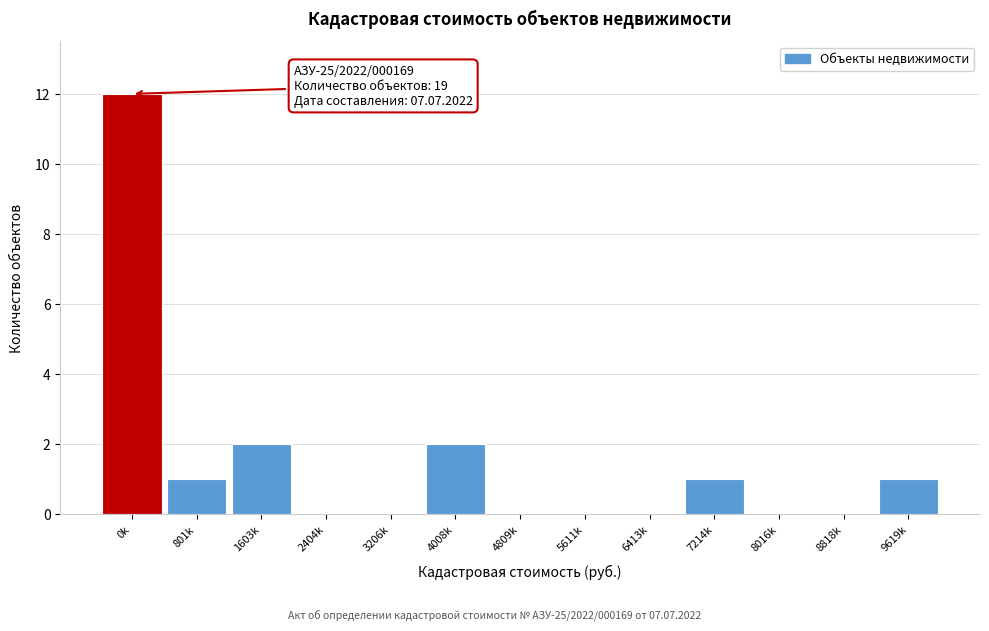

Reading right to left, extract all data points from this chart.

9619k=1	8818k=0	8016k=0	7214k=1	6413k=0	5611k=0	4809k=0	4008k=2	3206k=0	2404k=0	1603k=2	801k=1	0k=12